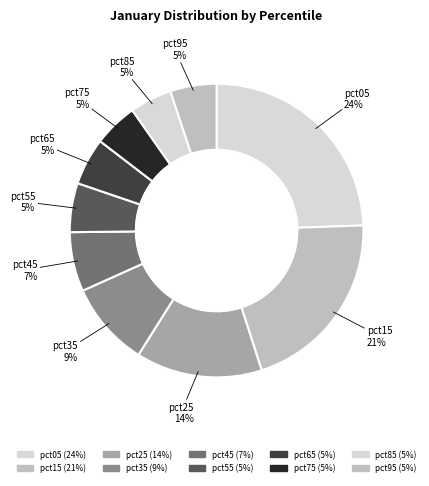

Does pct05 account for over 50% of the chart?

No